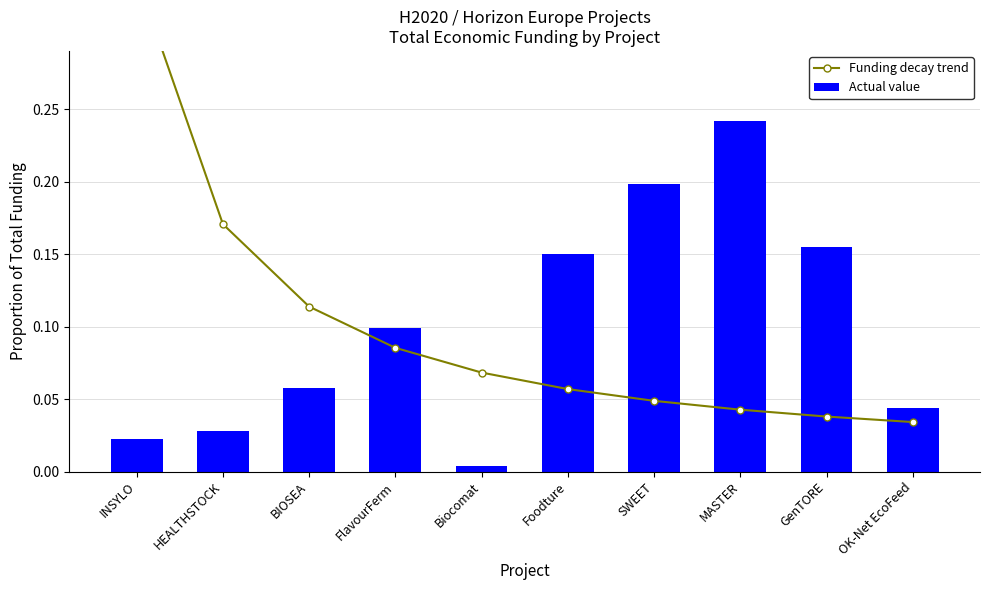

What is the average value of the Funding decay trend series?

0.1